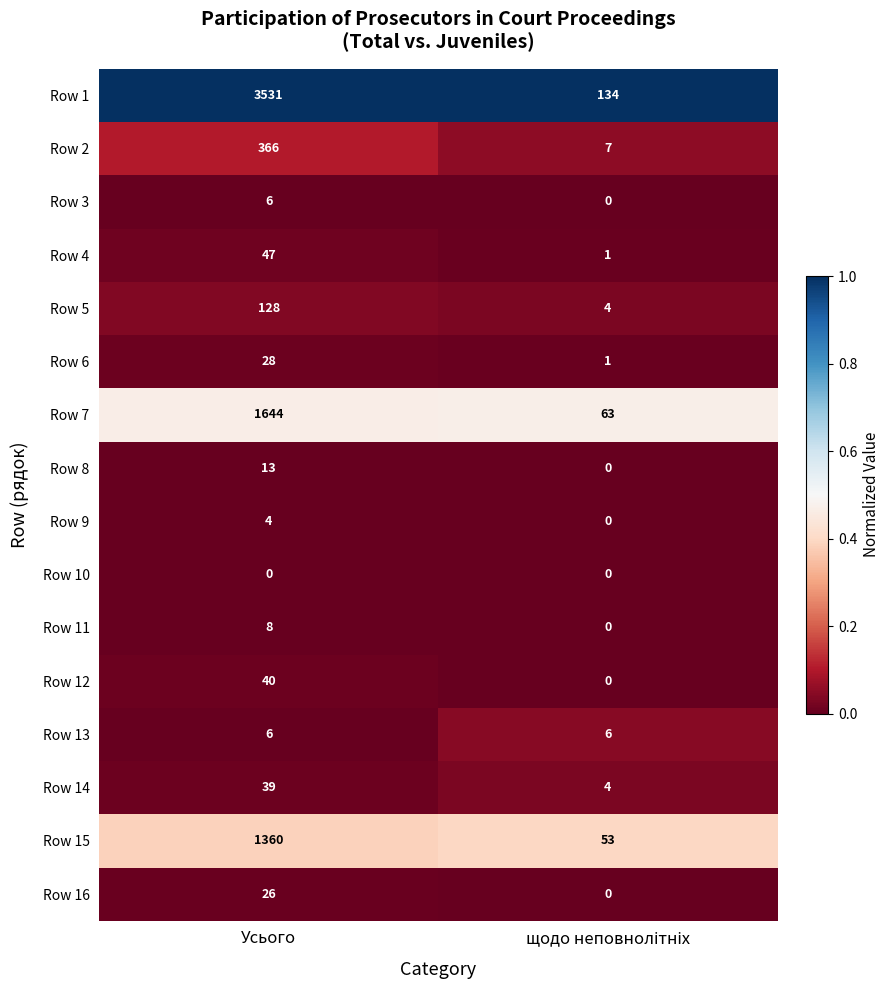

The value of Row 12 at Усього is 40. True or false?

True